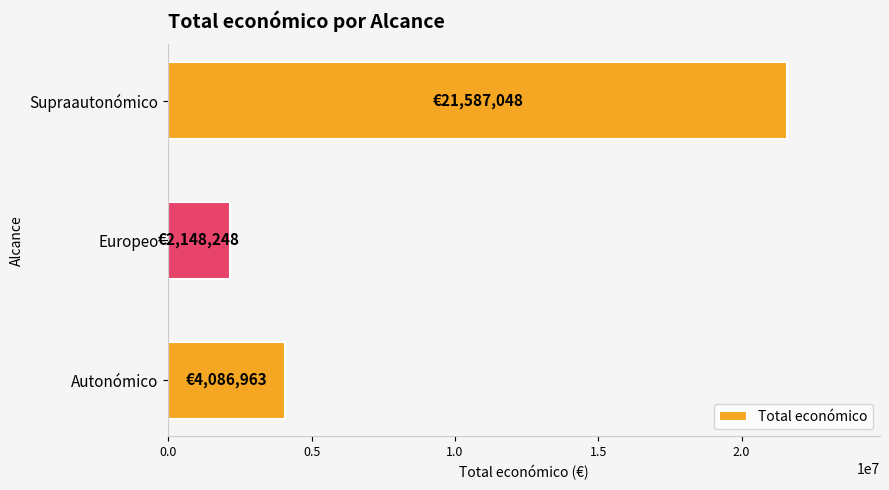

List the labels in order of value, smallest first.

Europeo, Autonómico, Supraautonómico